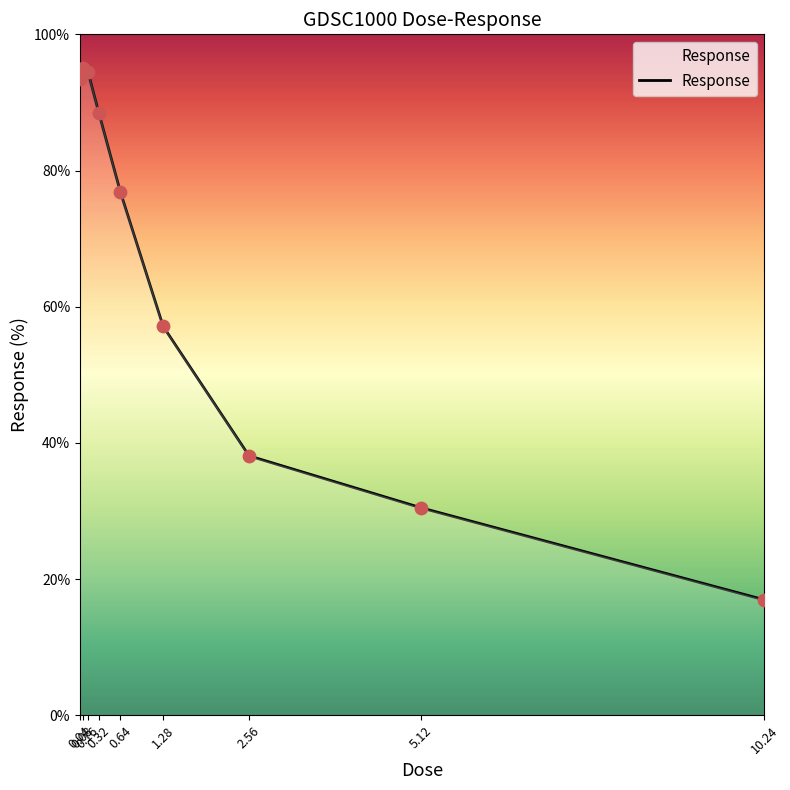

What is the ratio of the value at 0.64 to the value at 0.16?

0.8